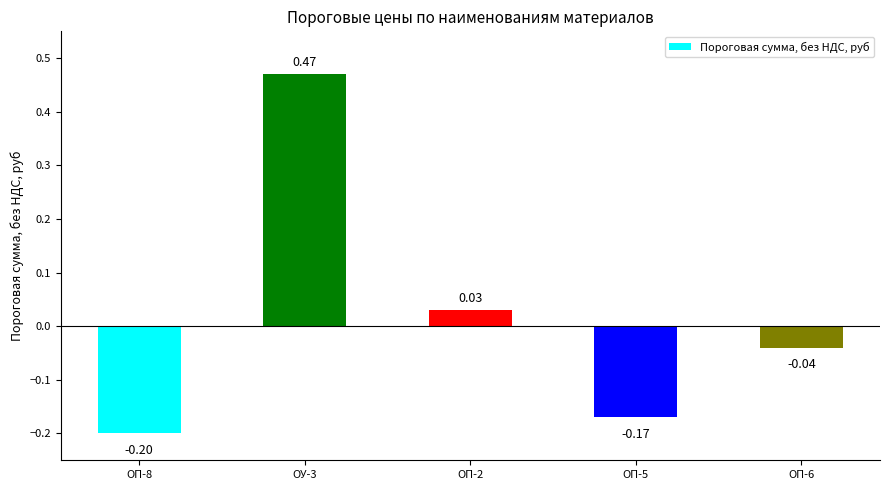

Which has a higher value, ОП-8 or ОП-6?

ОП-6